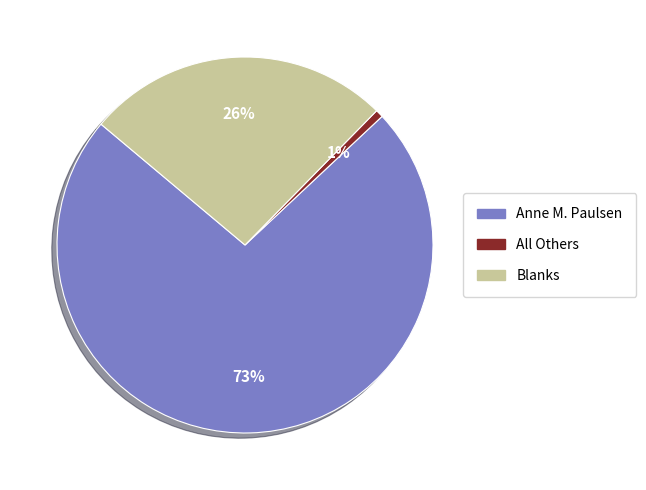

How many segments does this pie chart have?

3